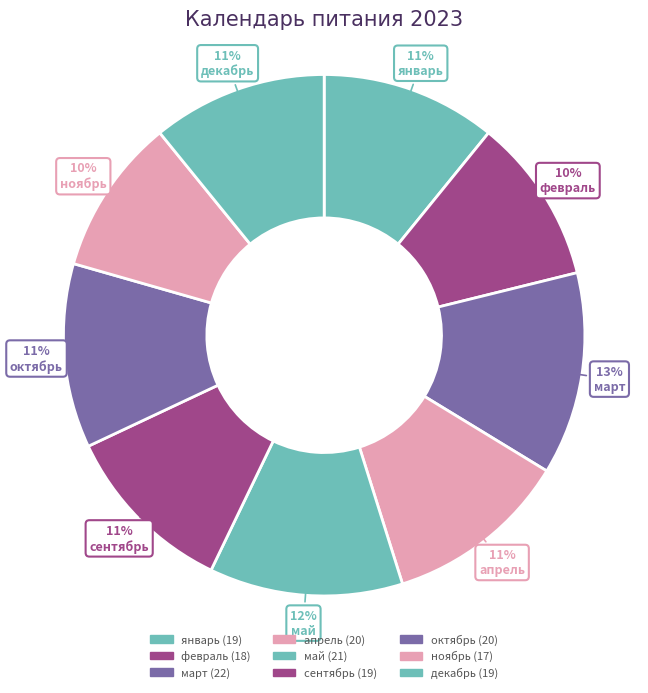

Combined, do март and май account for over 50%?

No